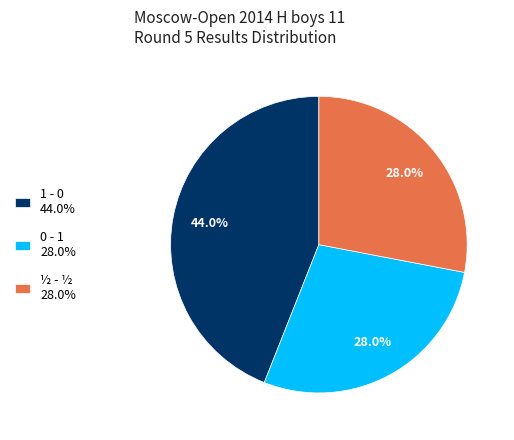

Is there any slice that represents more than half of the pie?

No